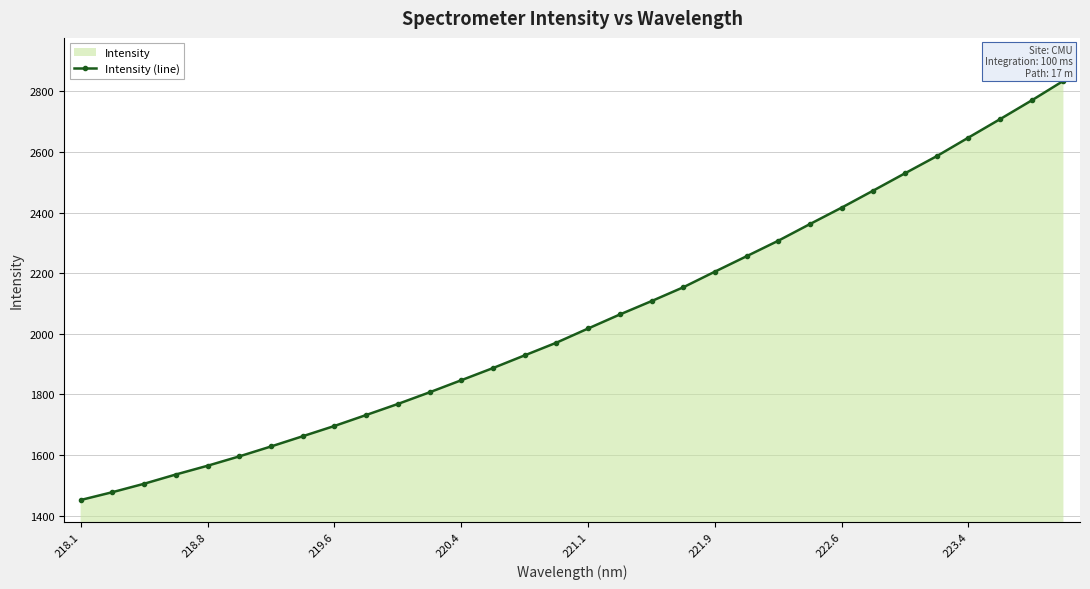

How many series are shown in this chart?

1